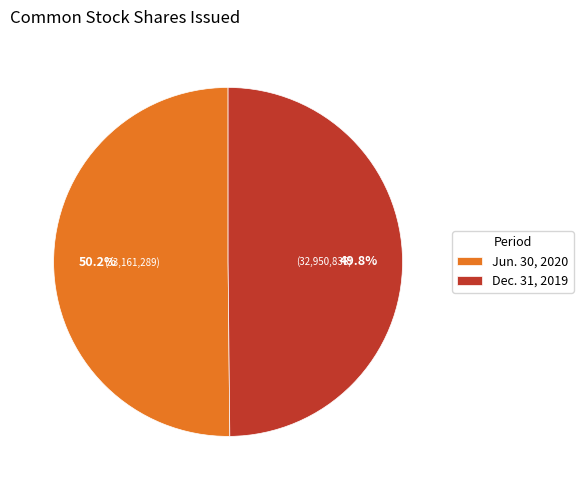

What is the total percentage of Dec. 31, 2019 and Jun. 30, 2020?

100.0%